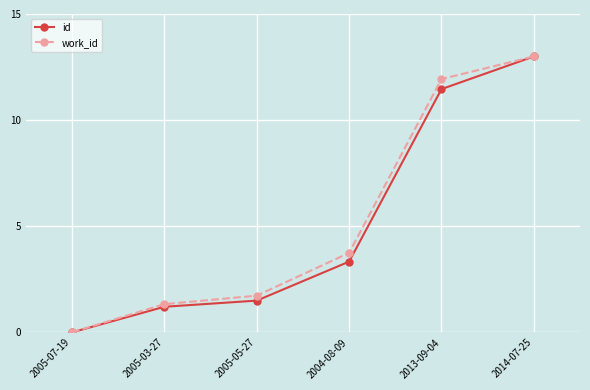

Reading right to left, transcribe all the data shown in this chart.

id: 2014-07-25=13.0	2013-09-04=11.5	2004-08-09=3.3	2005-05-27=1.5	2005-03-27=1.2	2005-07-19=0.0
work_id: 2014-07-25=13.0	2013-09-04=11.9	2004-08-09=3.7	2005-05-27=1.7	2005-03-27=1.3	2005-07-19=0.0